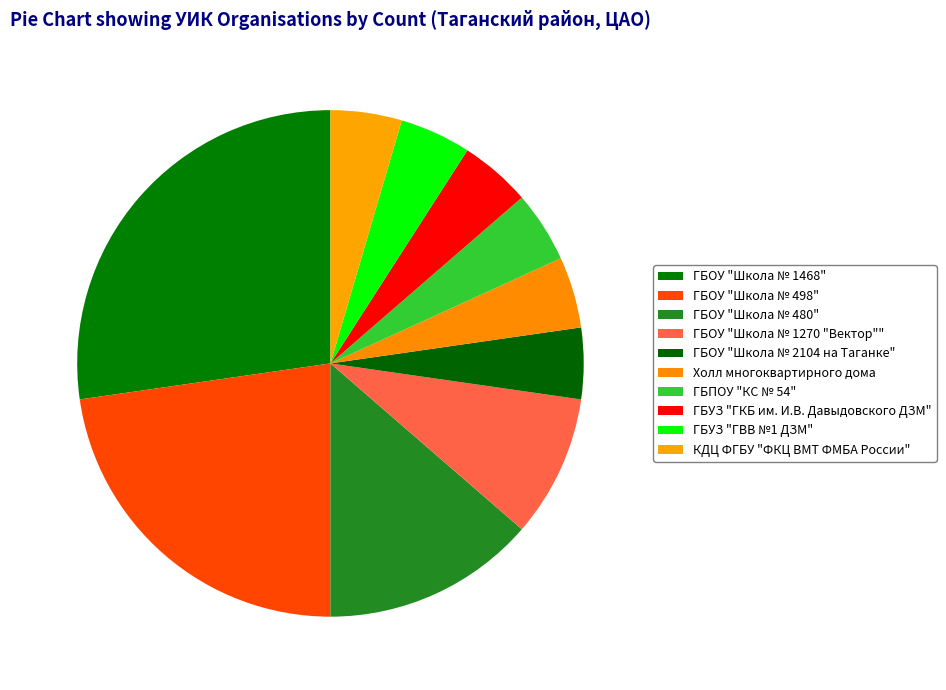

What percentage is NOT represented by ГБУЗ "ГКБ им. И.В. Давыдовского ДЗМ"?

95.5%